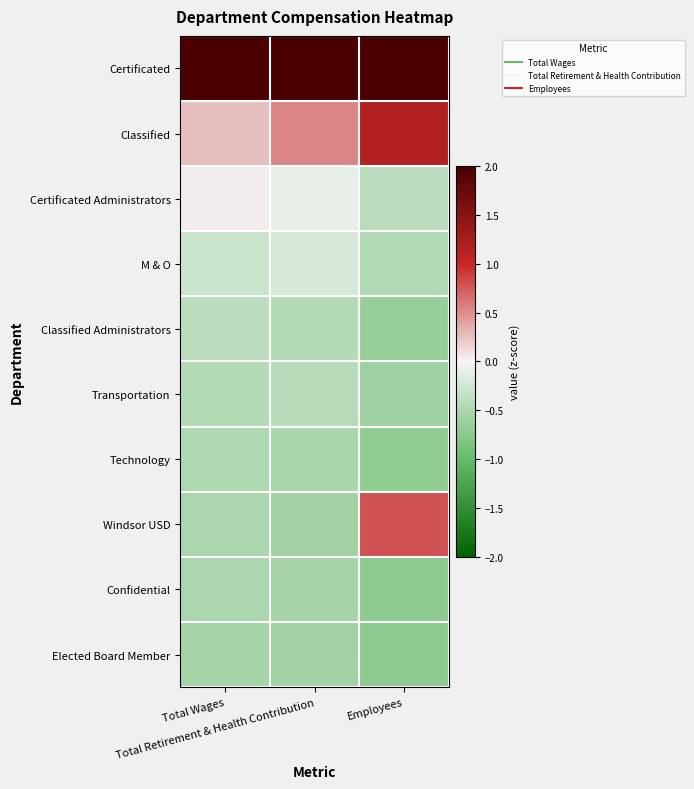

Which series changed the most between Total Wages and Total Retirement & Health Contribution?

Classified